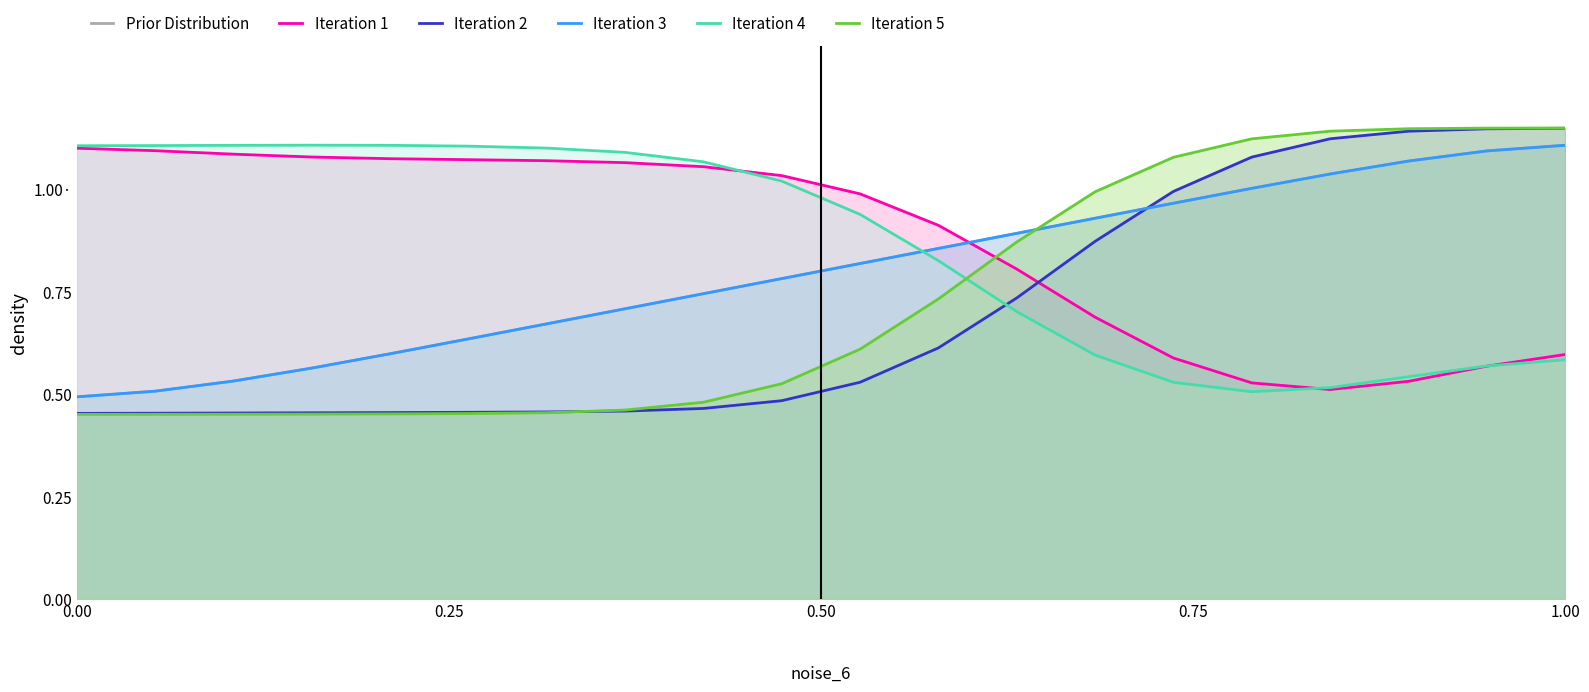

What is the minimum value for Iteration 2?

0.5